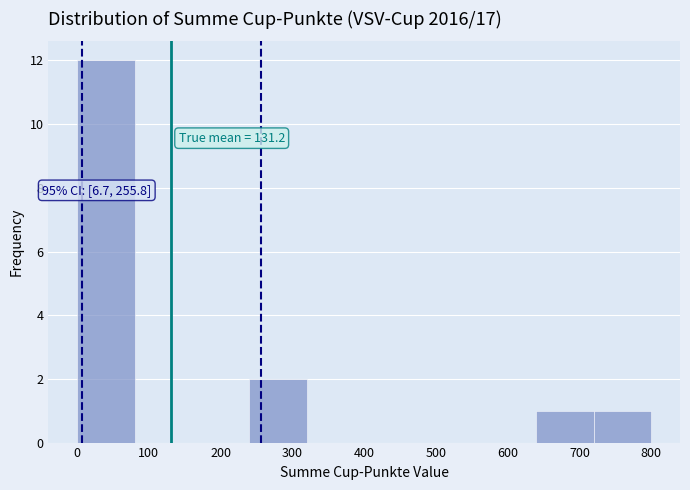

Which range on the x-axis has the tallest bar?

0 to 80